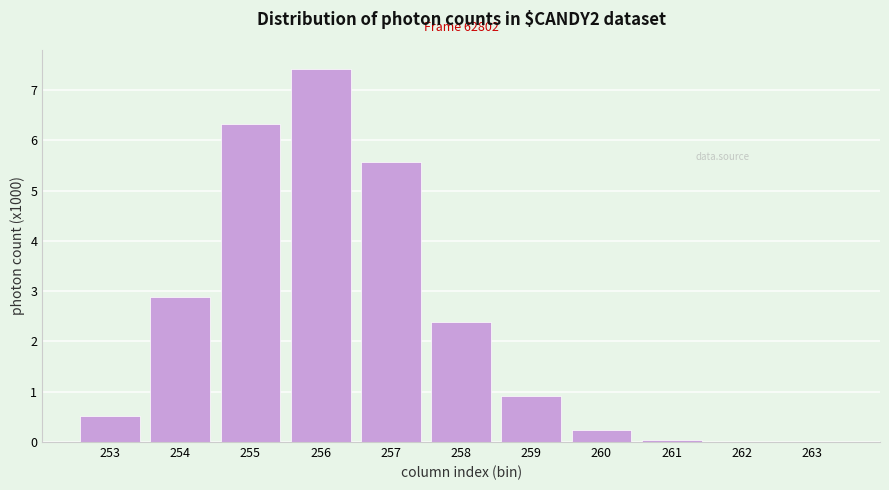

Which category has the highest value across all series?

256